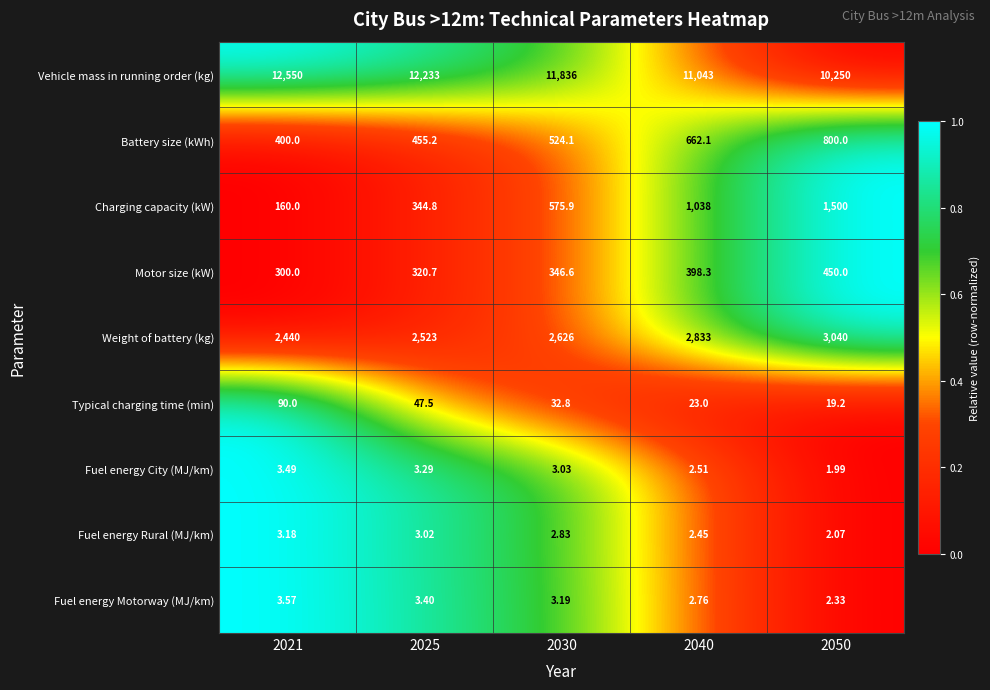

Which series changed the most between 2021 and 2025?

Vehicle mass in running order (kg)